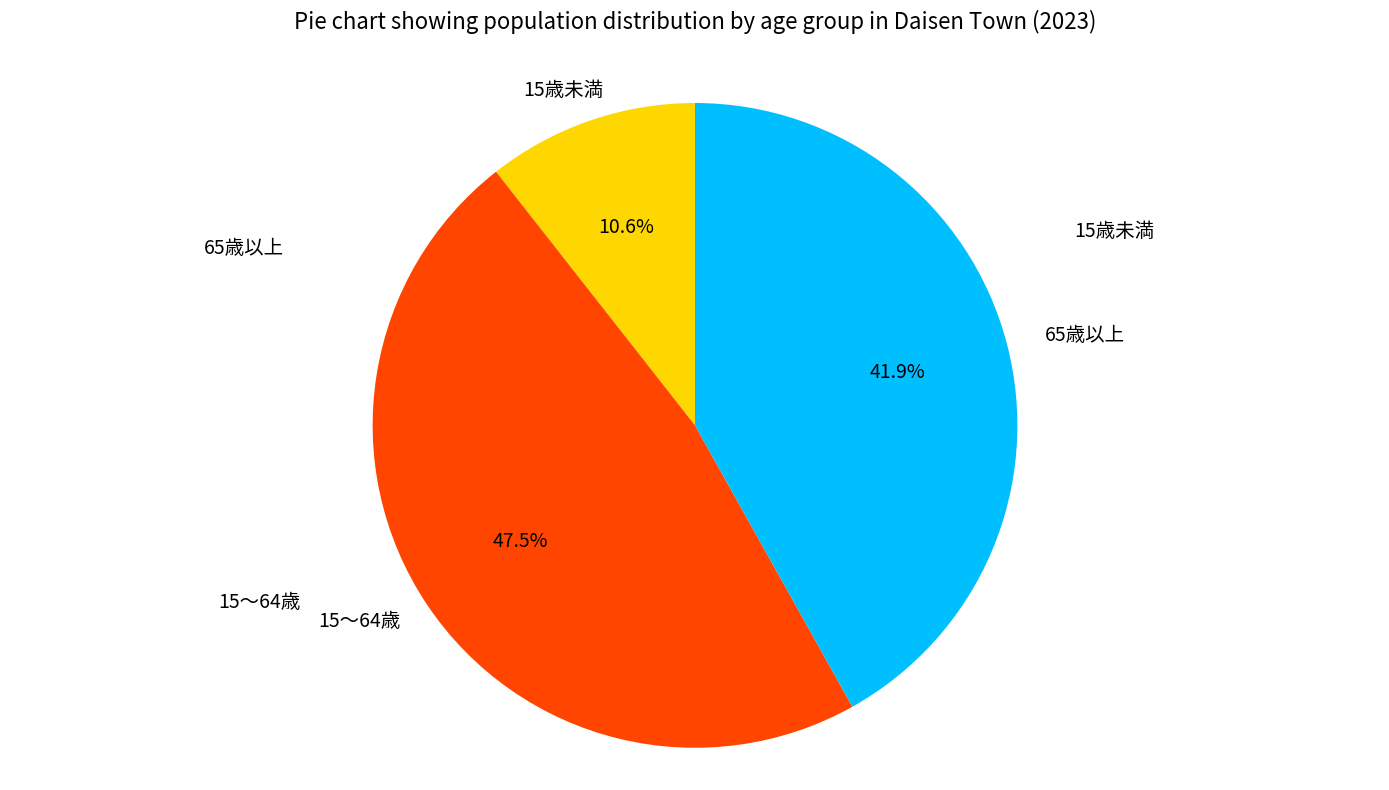

Is there any slice that represents more than half of the pie?

No